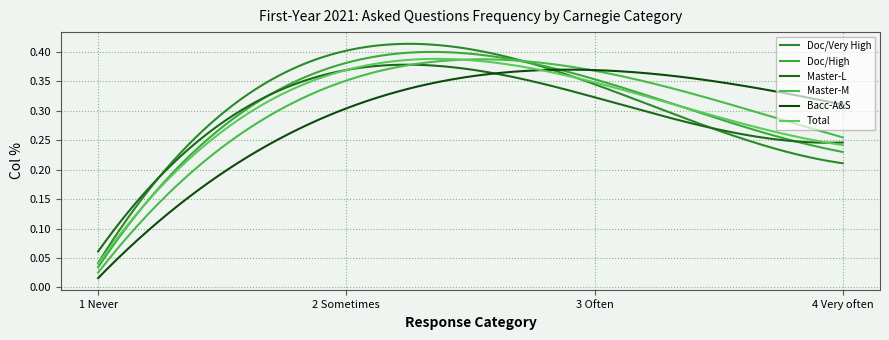

Reading right to left, what are all the values shown in this chart?

Doc/Very High: 4 Very often=0.2	3 Often=0.3	2 Sometimes=0.4	1 Never=0.0
Doc/High: 4 Very often=0.2	3 Often=0.4	2 Sometimes=0.4	1 Never=0.0
Master-L: 4 Very often=0.2	3 Often=0.3	2 Sometimes=0.4	1 Never=0.1
Master-M: 4 Very often=0.3	3 Often=0.4	2 Sometimes=0.4	1 Never=0.0
Bacc-A&S: 4 Very often=0.3	3 Often=0.4	2 Sometimes=0.3	1 Never=0.0
Total: 4 Very often=0.2	3 Often=0.3	2 Sometimes=0.4	1 Never=0.0